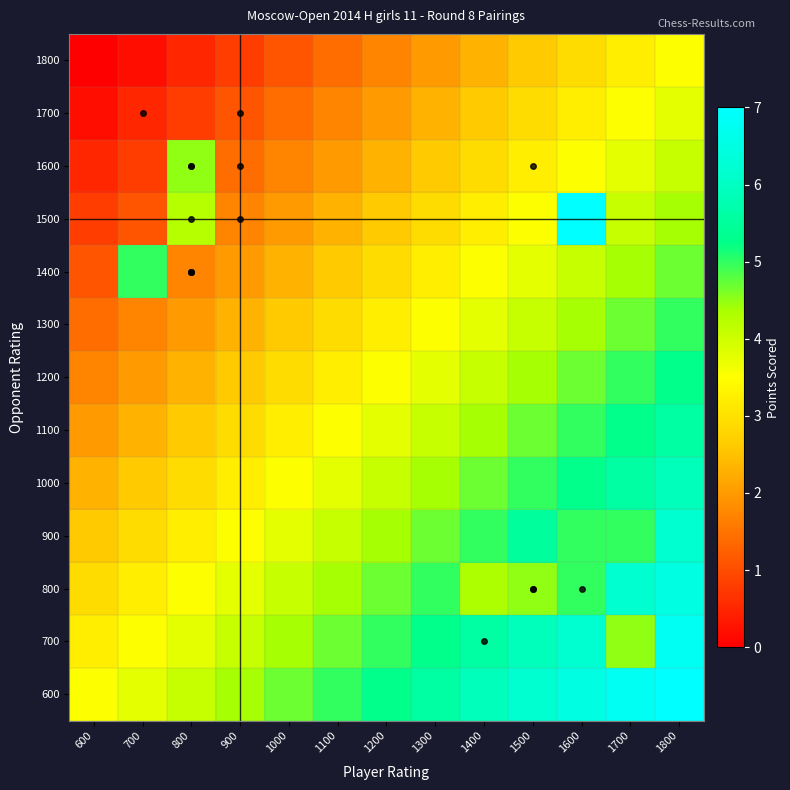

Reading right to left, extract all data points from this chart.

600: 1800=7.1	1700=6.8	1600=6.5	1500=6.2	1400=5.9	1300=5.6	1200=5.3	1100=5.0	1000=4.7	900=4.4	800=4.1	700=3.8	600=3.5
700: 1800=6.8	1700=4.5	1600=6.2	1500=5.9	1400=5.6	1300=5.3	1200=5.0	1100=4.7	1000=4.4	900=4.1	800=3.8	700=3.5	600=3.2
800: 1800=6.5	1700=6.2	1600=5.0	1500=4.5	1400=4.3	1300=5.0	1200=4.7	1100=4.4	1000=4.1	900=3.8	800=3.5	700=3.2	600=2.9
900: 1800=6.2	1700=5.0	1600=5.0	1500=5.5	1400=5.0	1300=4.7	1200=4.4	1100=4.1	1000=3.8	900=3.5	800=3.2	700=2.9	600=2.6
1000: 1800=5.9	1700=5.6	1600=5.3	1500=5.0	1400=4.7	1300=4.4	1200=4.1	1100=3.8	1000=3.5	900=3.2	800=2.9	700=2.6	600=2.3
1100: 1800=5.6	1700=5.3	1600=5.0	1500=4.7	1400=4.4	1300=4.1	1200=3.8	1100=3.5	1000=3.2	900=2.9	800=2.6	700=2.3	600=2.0
1200: 1800=5.3	1700=5.0	1600=4.7	1500=4.4	1400=4.1	1300=3.8	1200=3.5	1100=3.2	1000=2.9	900=2.6	800=2.3	700=2.0	600=1.7
1300: 1800=5.0	1700=4.7	1600=4.4	1500=4.1	1400=3.8	1300=3.5	1200=3.2	1100=2.9	1000=2.6	900=2.3	800=2.0	700=1.7	600=1.4
1400: 1800=4.7	1700=4.4	1600=4.1	1500=3.8	1400=3.5	1300=3.2	1200=2.9	1100=2.6	1000=2.3	900=2.0	800=1.7	700=5.0	600=1.1
1500: 1800=4.4	1700=4.1	1600=7.0	1500=3.5	1400=3.2	1300=2.9	1200=2.6	1100=2.3	1000=2.0	900=1.7	800=4.2	700=1.1	600=0.8
1600: 1800=4.1	1700=3.8	1600=3.5	1500=3.2	1400=2.9	1300=2.6	1200=2.3	1100=2.0	1000=1.7	900=1.4	800=4.5	700=0.8	600=0.5
1700: 1800=3.8	1700=3.5	1600=3.2	1500=2.9	1400=2.6	1300=2.3	1200=2.0	1100=1.7	1000=1.4	900=1.1	800=0.8	700=0.5	600=0.2
1800: 1800=3.5	1700=3.2	1600=2.9	1500=2.6	1400=2.3	1300=2.0	1200=1.7	1100=1.4	1000=1.1	900=0.8	800=0.5	700=0.2	600=-0.1